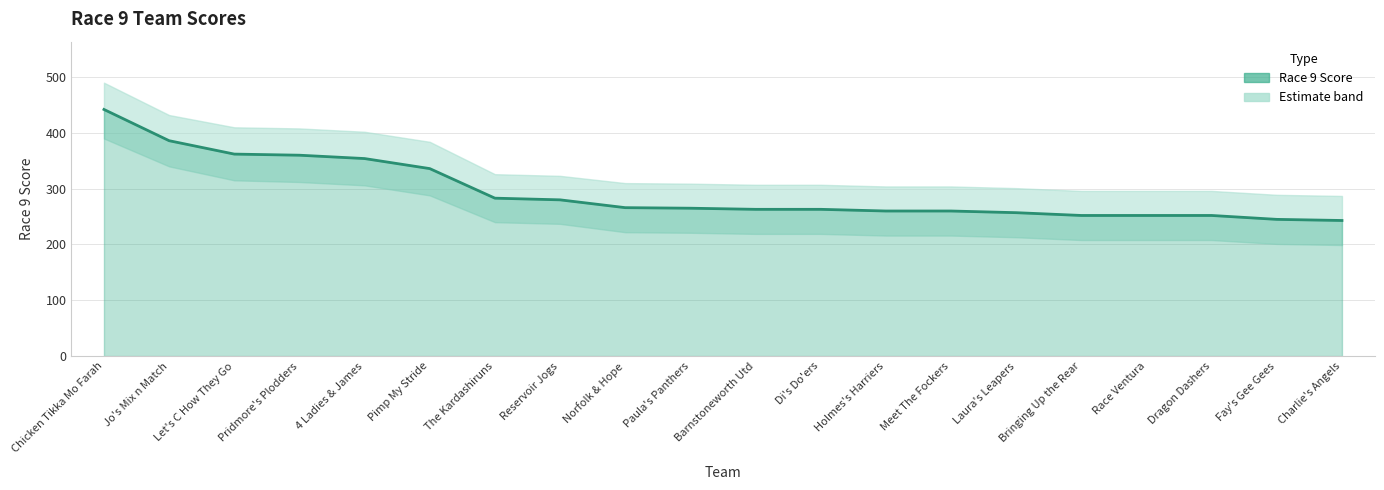

Which label corresponds to the smallest value in the chart?

Charlie's Angels